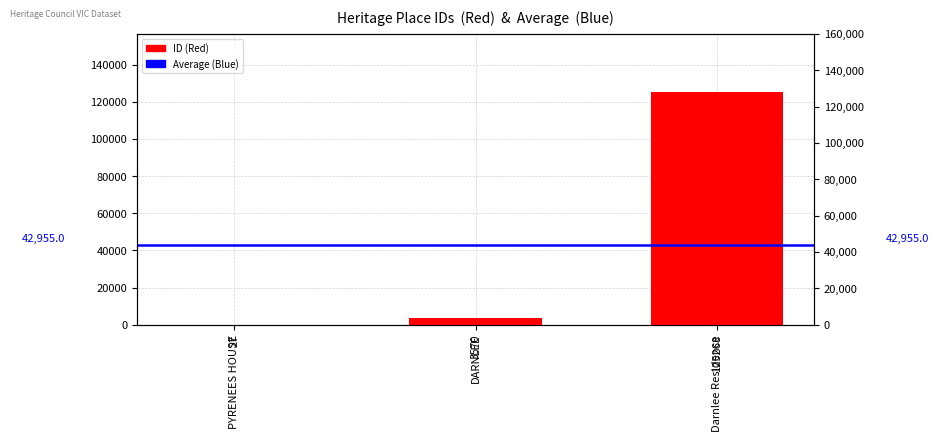

List the labels in order of value, smallest first.

PYRENEES HOUSE, DARNLEE, Darnlee Residence